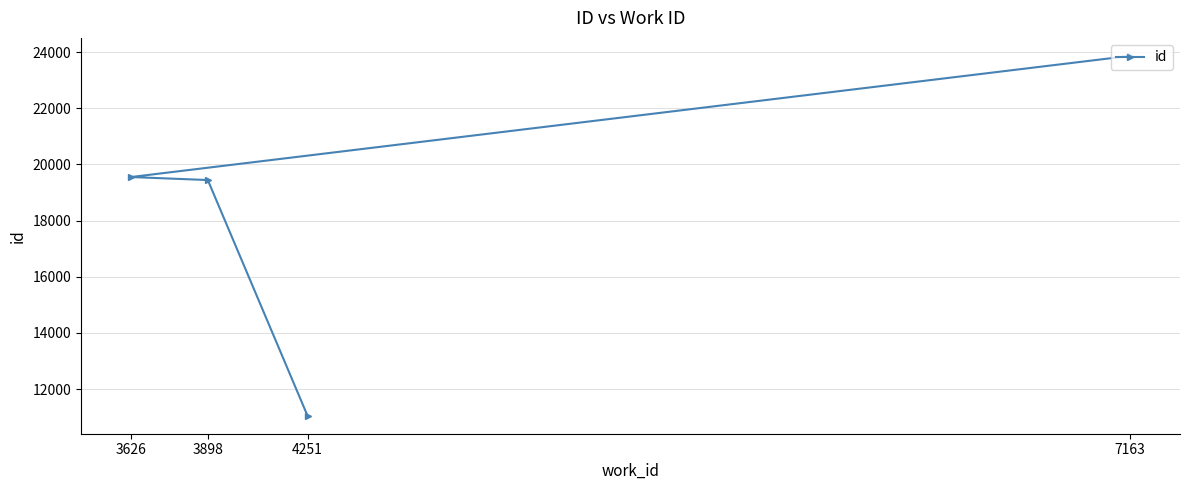

Which has a higher value, 4251 or 3898?

3898